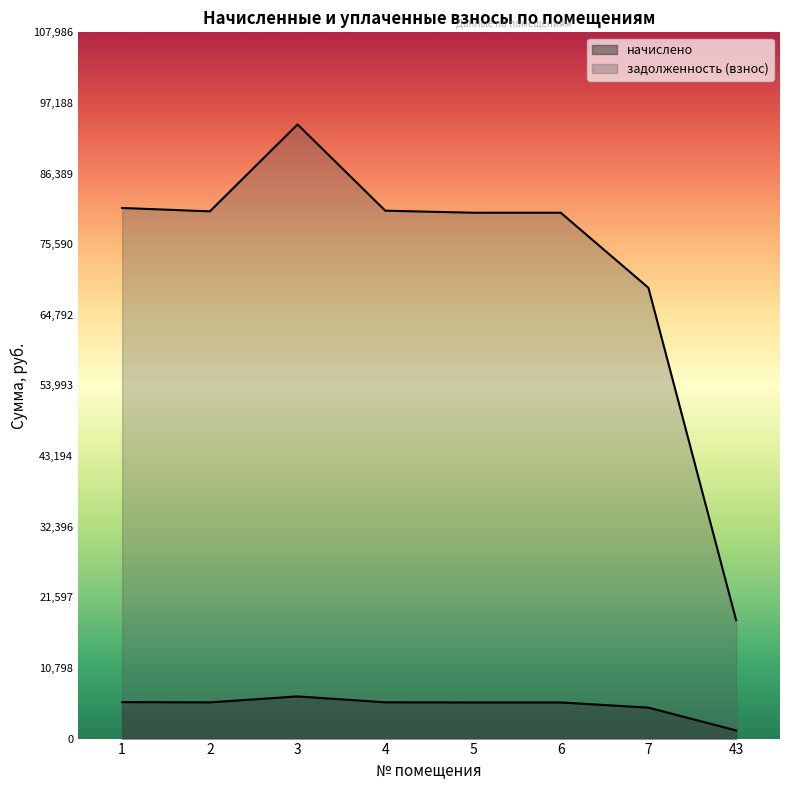

At which label is начислено closest to 3846?

7